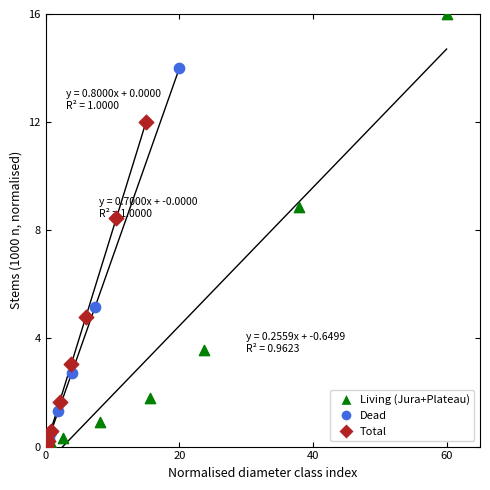

Which series contains the highest Y value?

Living (Jura+Plateau)